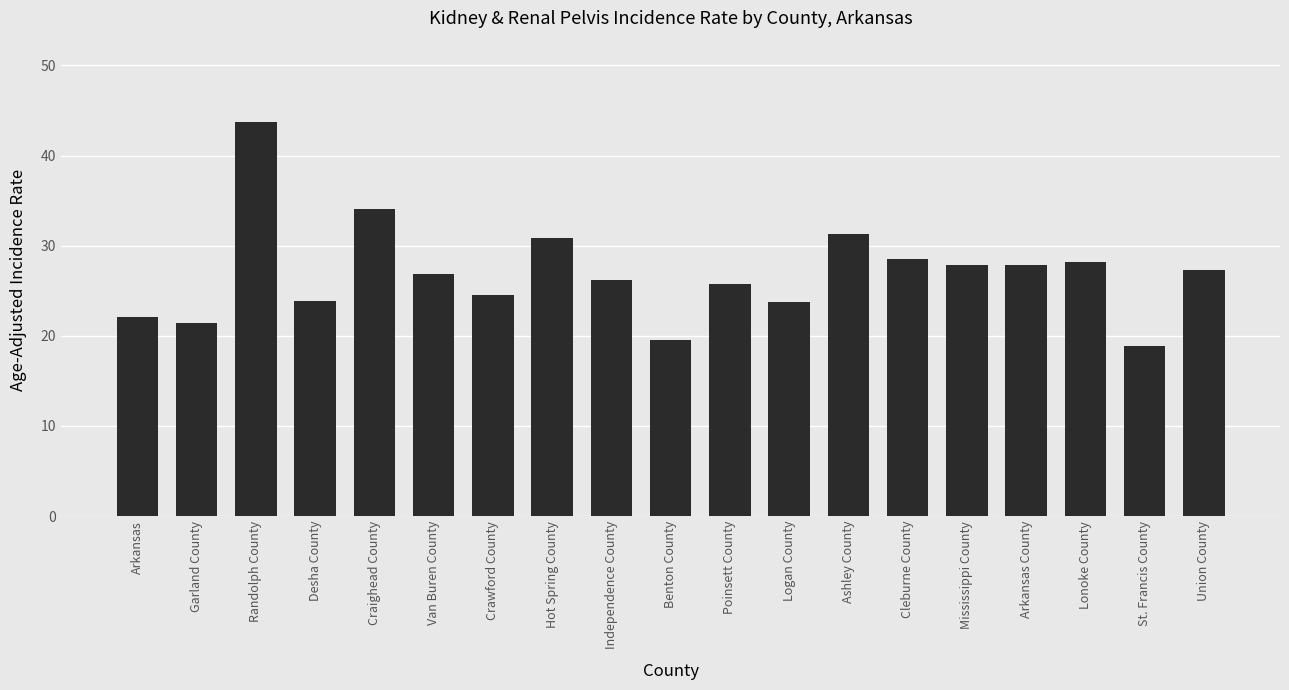

What is the label of the 3rd bar from the right?

Lonoke County